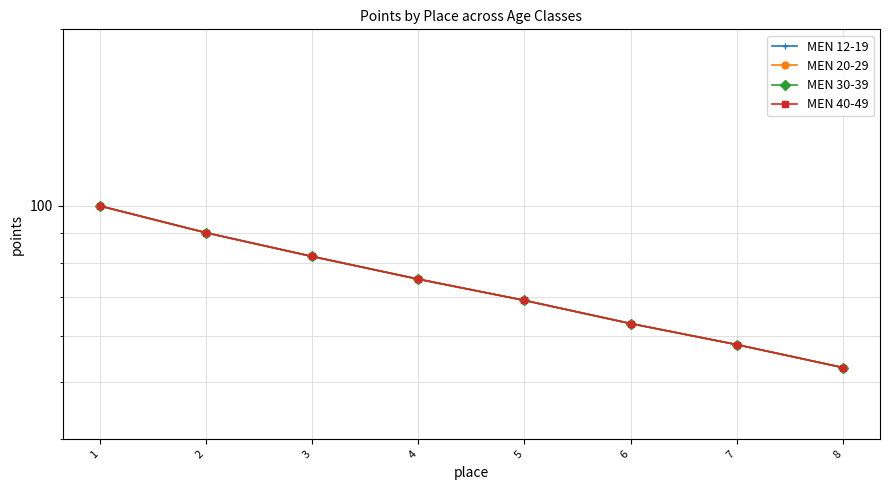

Reading left to right, list all the values displayed in this chart.

MEN 12-19: 100	90	82	75	69	63	58	53
MEN 20-29: 100	90	82	75	69	63	58	53
MEN 30-39: 100	90	82	75	69	63	58	53
MEN 40-49: 100	90	82	75	69	63	58	53